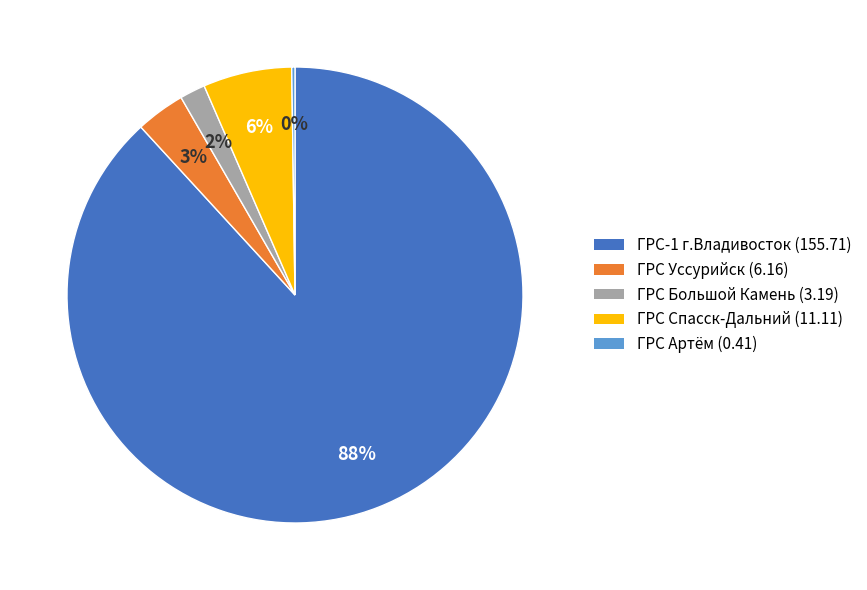

True or false: ГРС Уссурийск (6.16) accounts for 9% of the total.

False